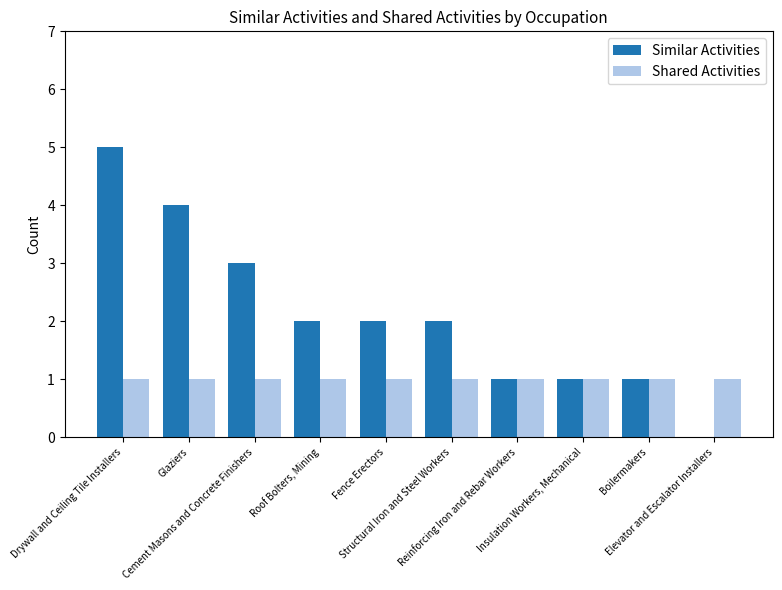

Does the chart contain stacked bars?

No